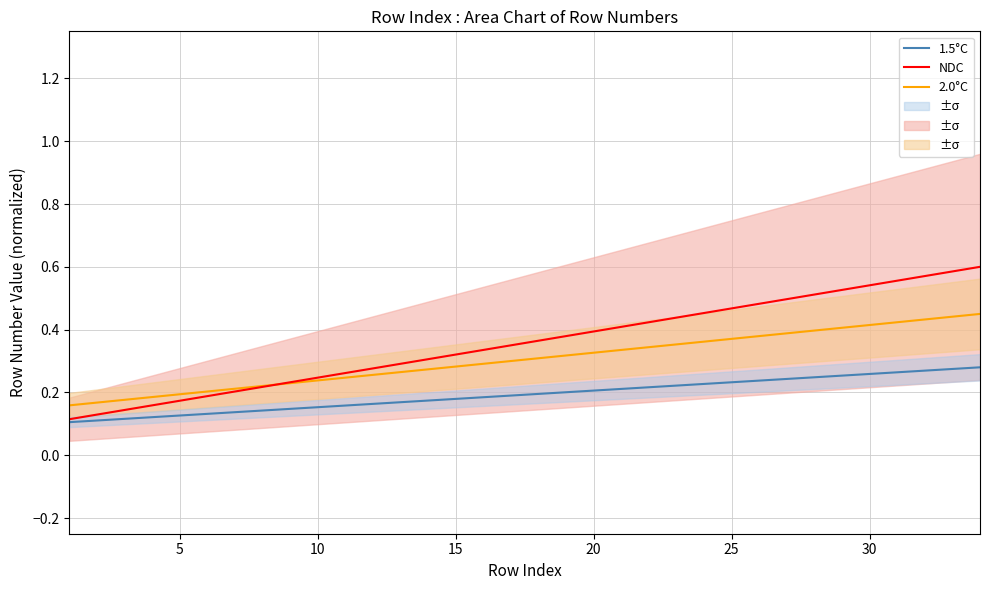

How many distinct data groups are displayed?

3